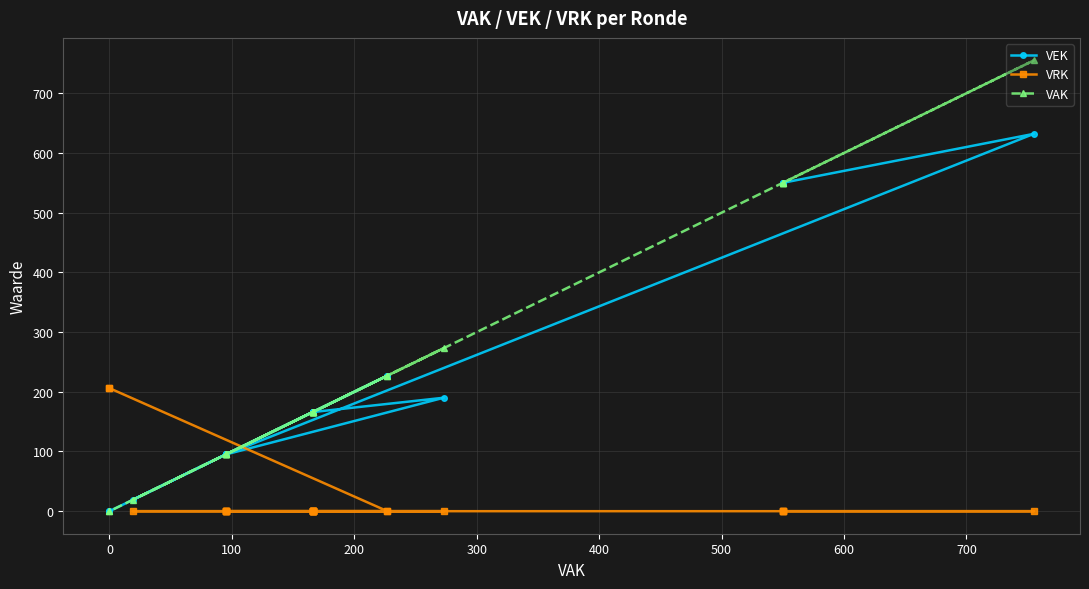

True or false: VAK has more than 0 points higher than both neighbors.

True